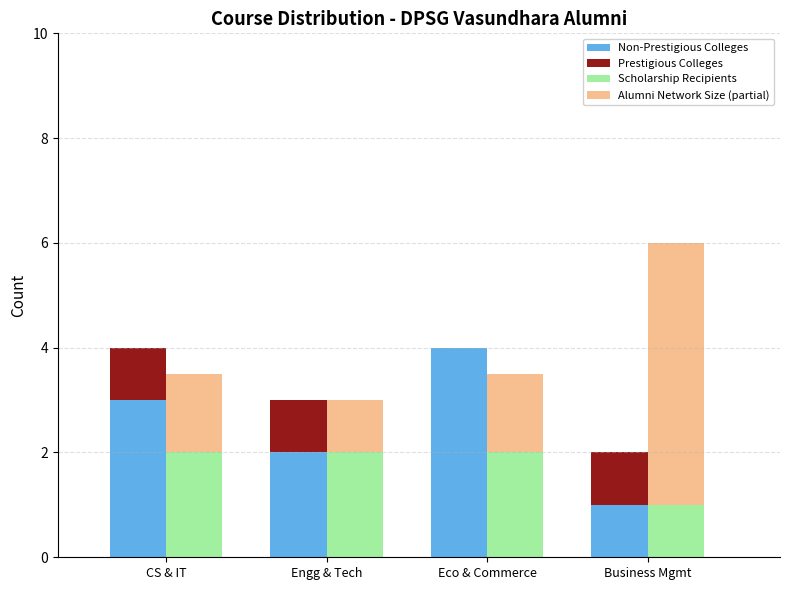

Reading right to left, what are all the values shown in this chart?

Non-Prestigious Colleges: Business Mgmt=1.0	Eco & Commerce=4.0	Engg & Tech=2.0	CS & IT=3.0
Prestigious Colleges: Business Mgmt=1.0	Eco & Commerce=0.0	Engg & Tech=1.0	CS & IT=1.0
Scholarship Recipients: Business Mgmt=1.0	Eco & Commerce=2.0	Engg & Tech=2.0	CS & IT=2.0
Alumni Network Size (partial): Business Mgmt=5.0	Eco & Commerce=1.5	Engg & Tech=1.0	CS & IT=1.5